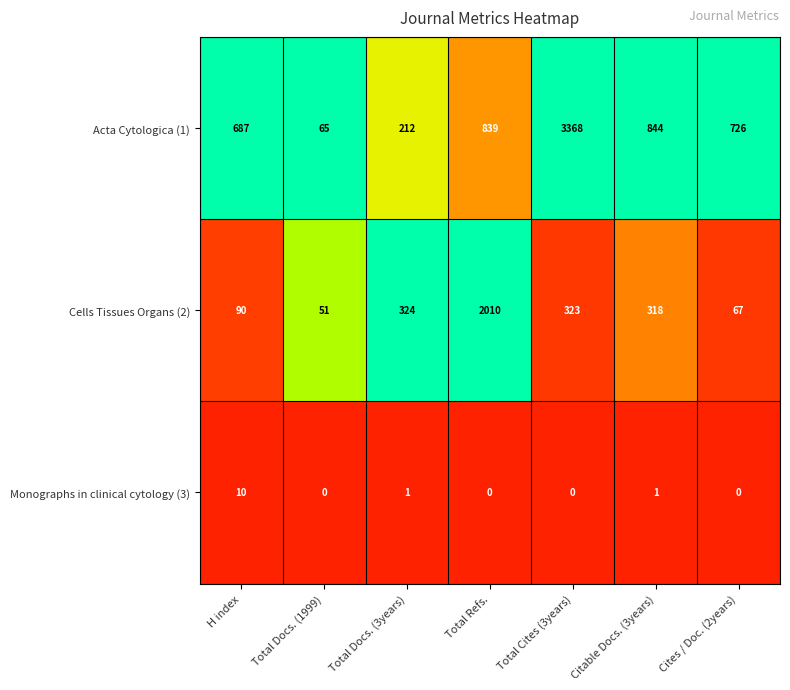

Reading right to left, list all the values displayed in this chart.

Acta Cytologica (1): 726	844	3368	839	212	65	687
Cells Tissues Organs (2): 67	318	323	2010	324	51	90
Monographs in clinical cytology (3): 0	1	0	0	1	0	10